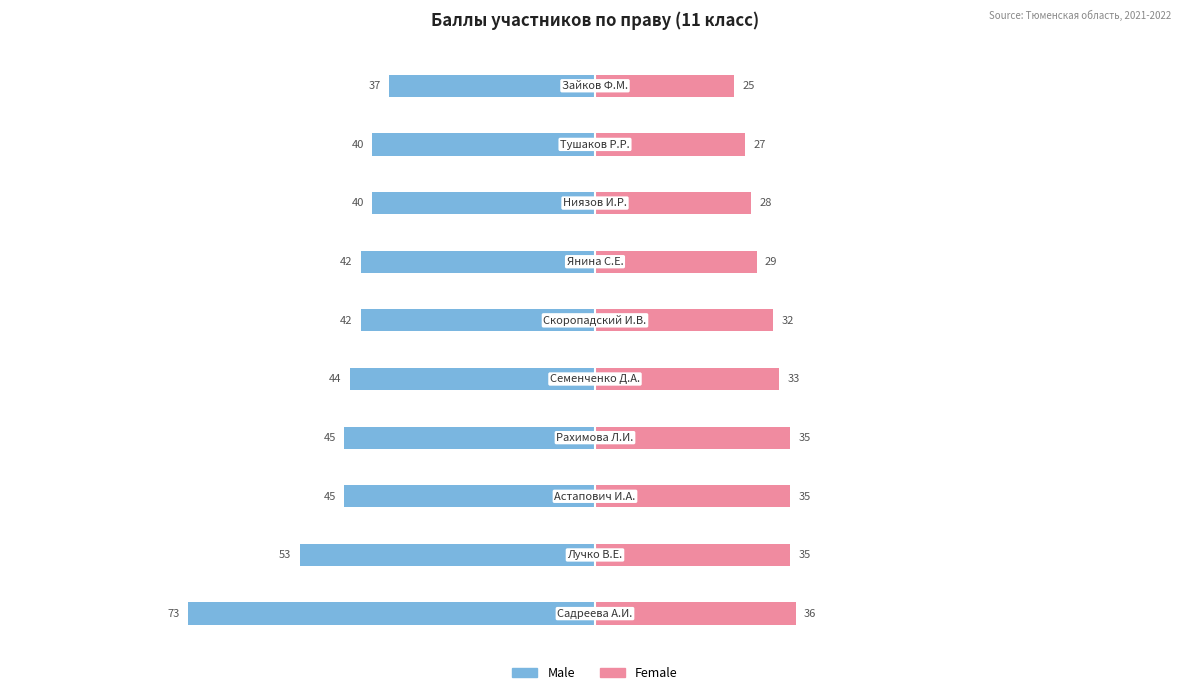

Reading right to left, what are all the values shown in this chart?

Male: 9=-37	8=-40	7=-40	6=-42	5=-42	4=-44	3=-45	2=-45	1=-53	0=-73
Female: 9=25	8=27	7=28	6=29	5=32	4=33	3=35	2=35	1=35	0=36